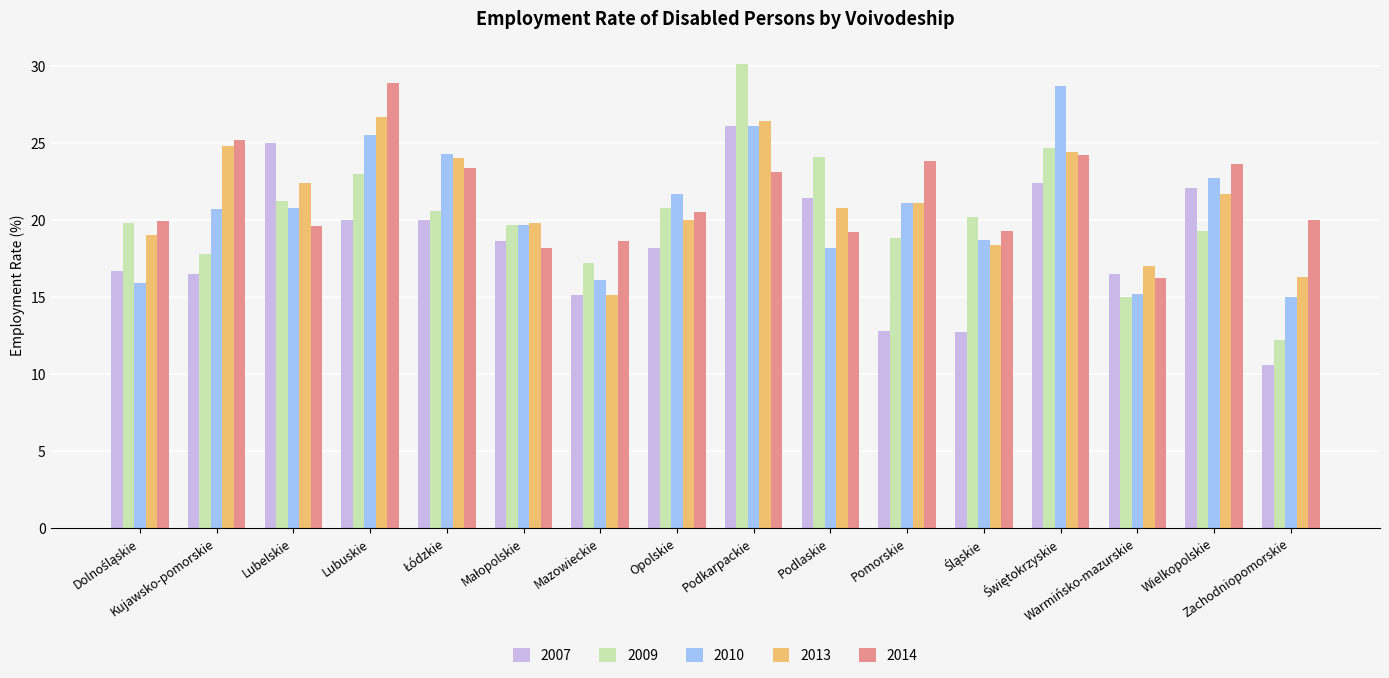

What is the difference between the 2007 values at Kujawsko-pomorskie and Podkarpackie?

9.6